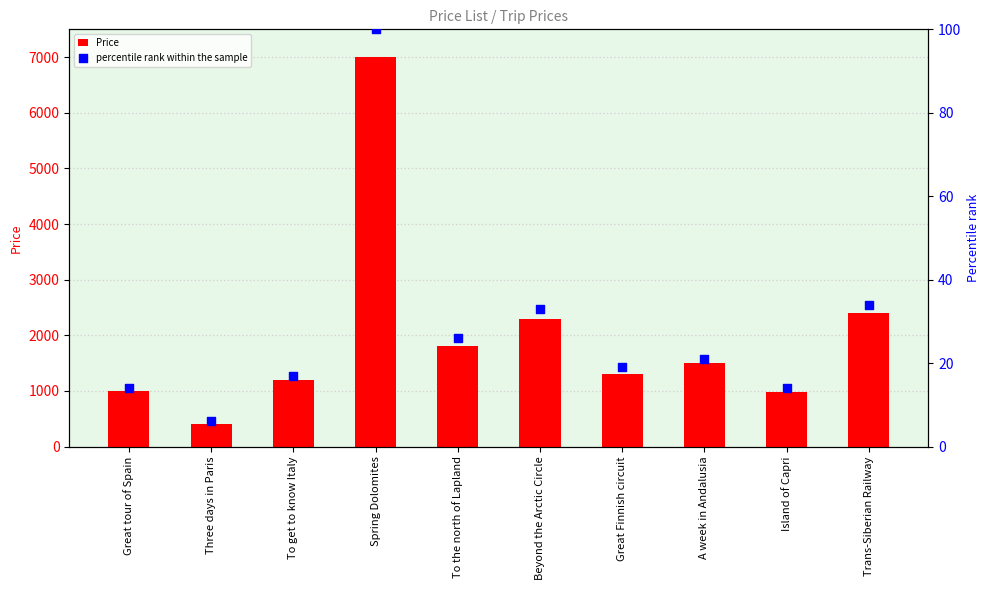

Which series has the widest spread of Y values?

Price